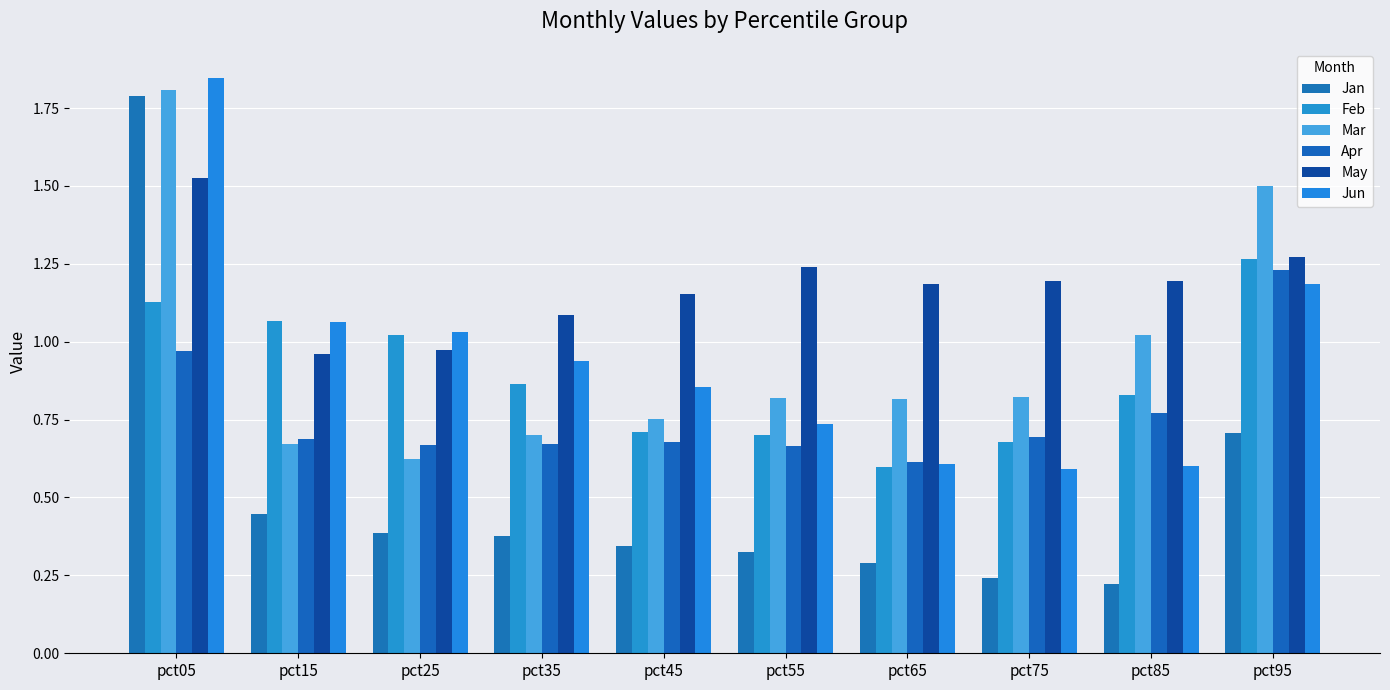

At pct15, list the series in order from smallest to largest.

Jan, Mar, Apr, May, Jun, Feb